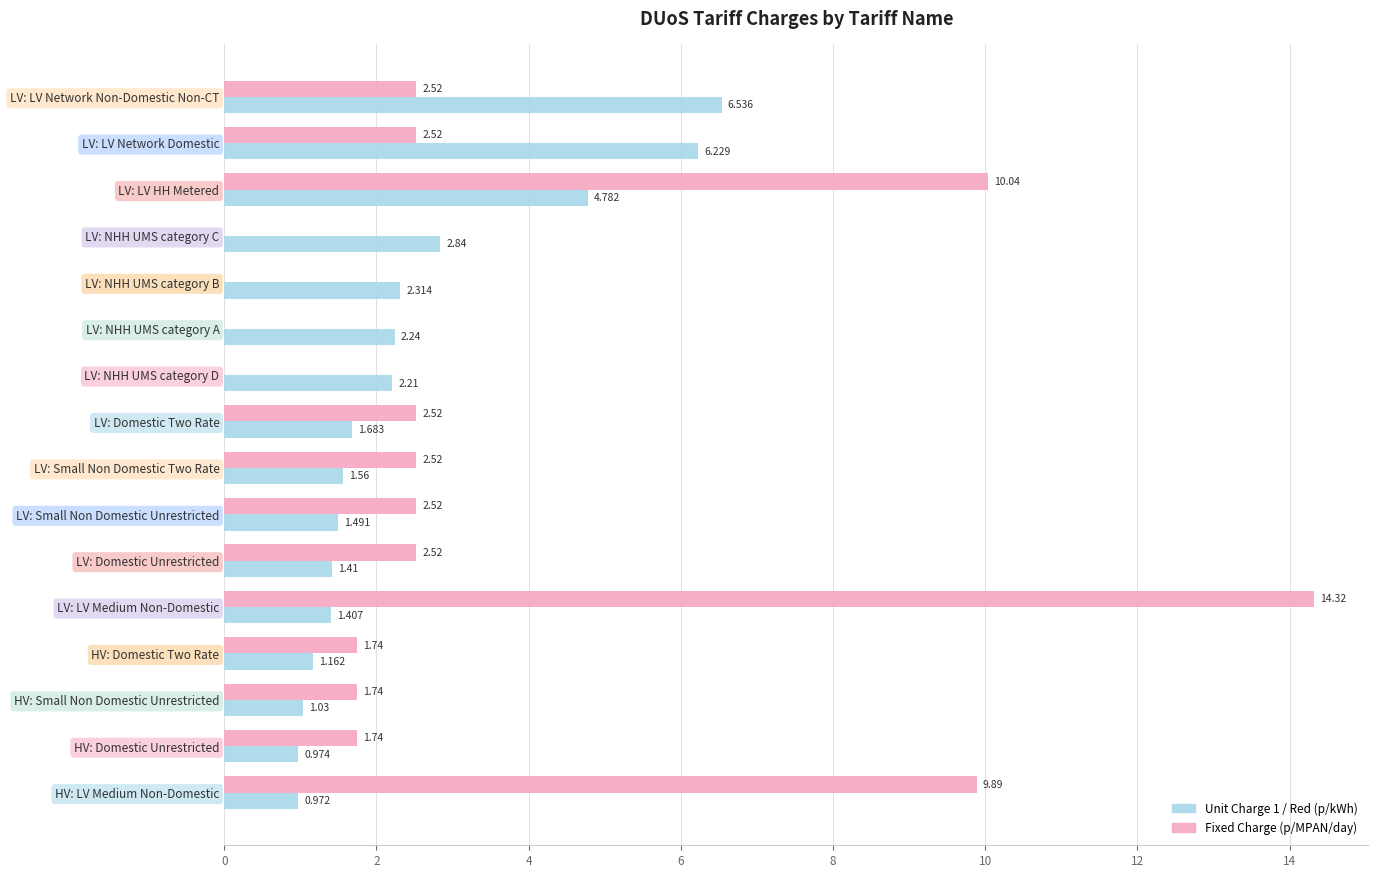

Where is Fixed Charge (p/MPAN/day) nearest to the value 7?

HV: LV Medium Non-Domestic